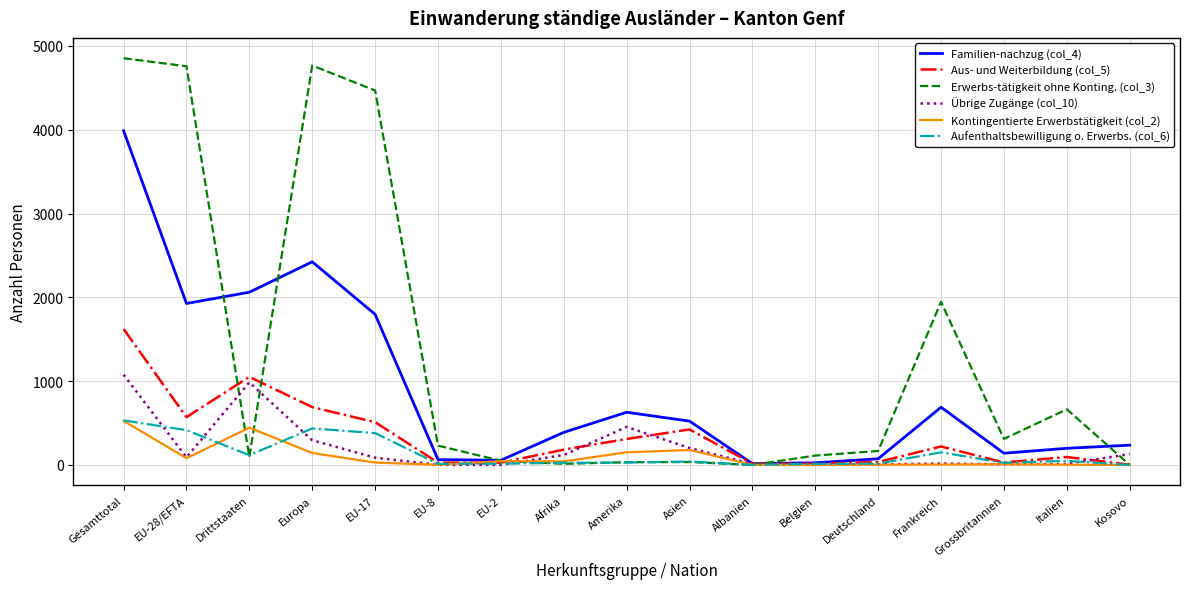

True or false: Familien-nachzug (col_4) has more than 1 interior local peaks.

True